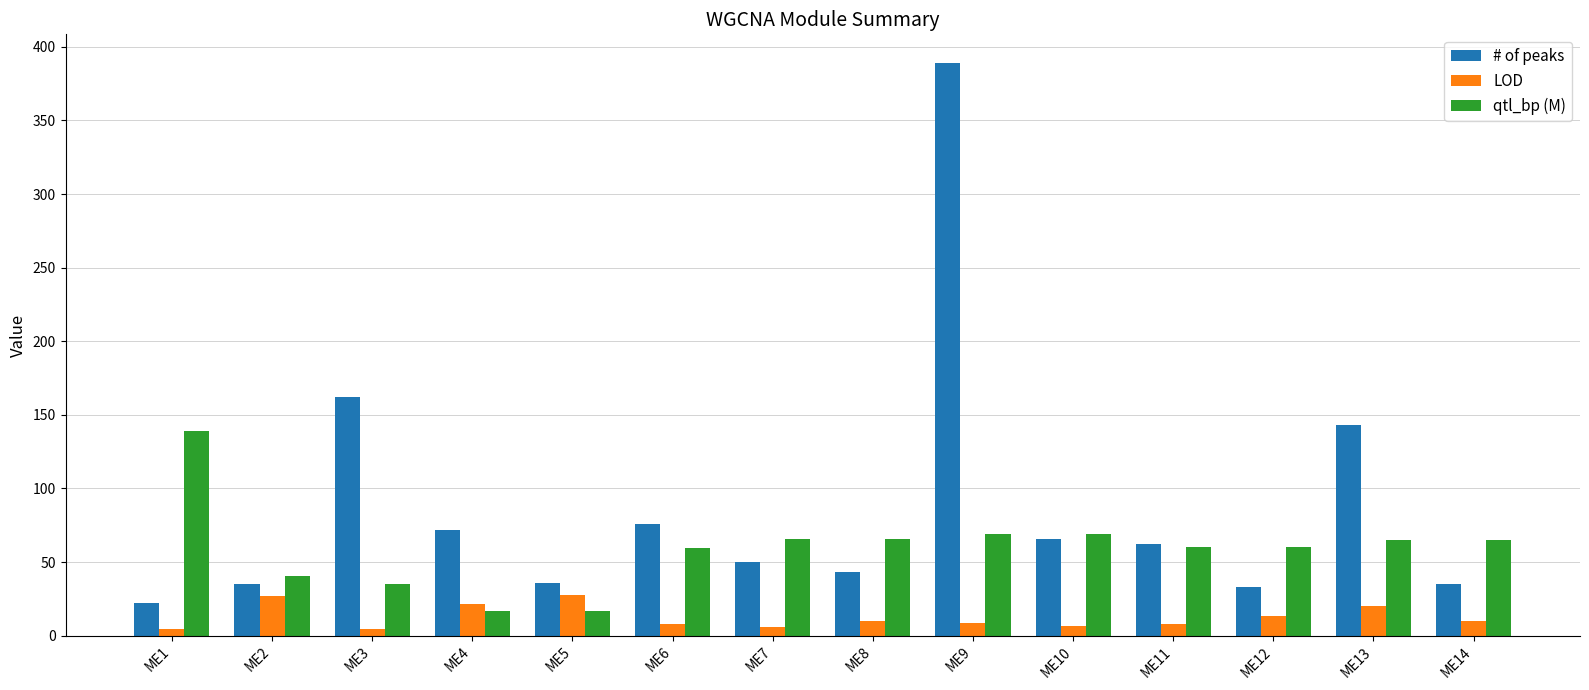

What are all the series names shown in the legend?

# of peaks, LOD, qtl_bp (M)